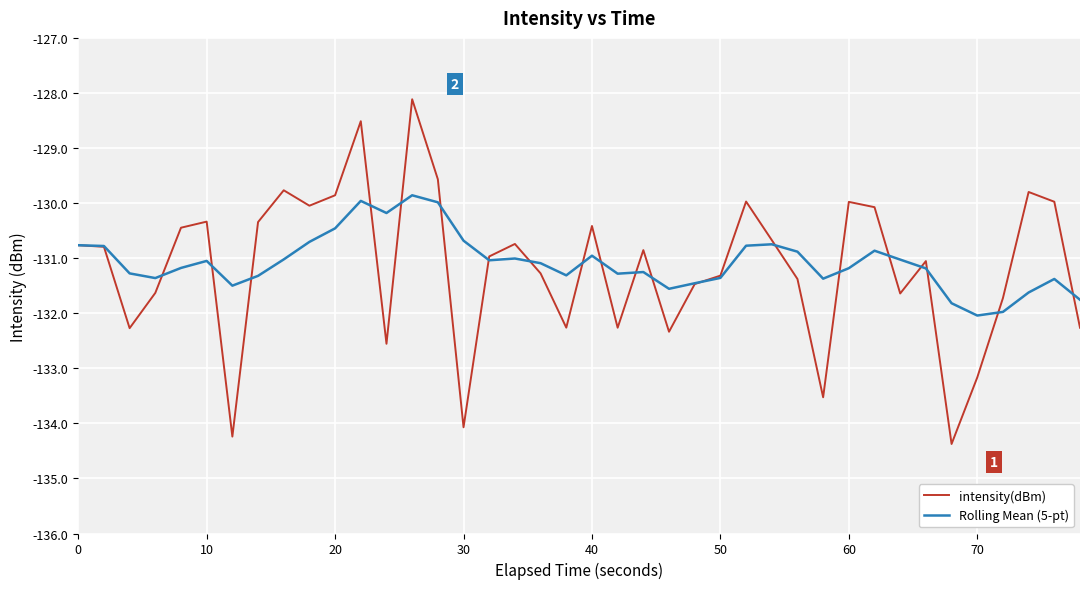

Which series has the widest spread of values?

intensity(dBm)